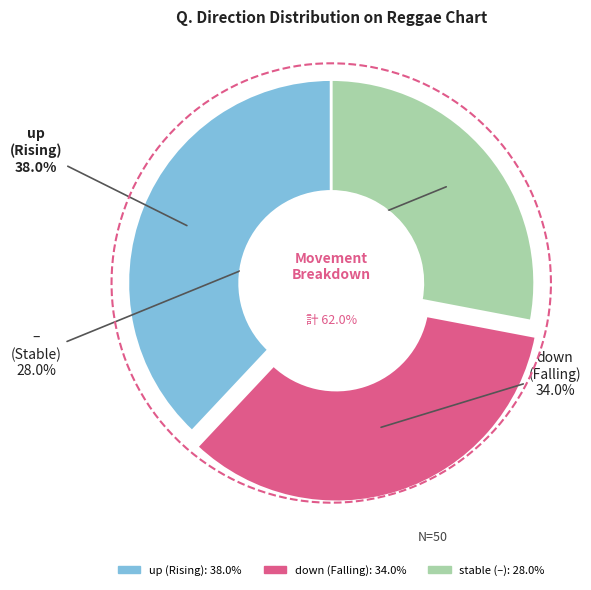

The - slice represents 28% of the pie. True or false?

True